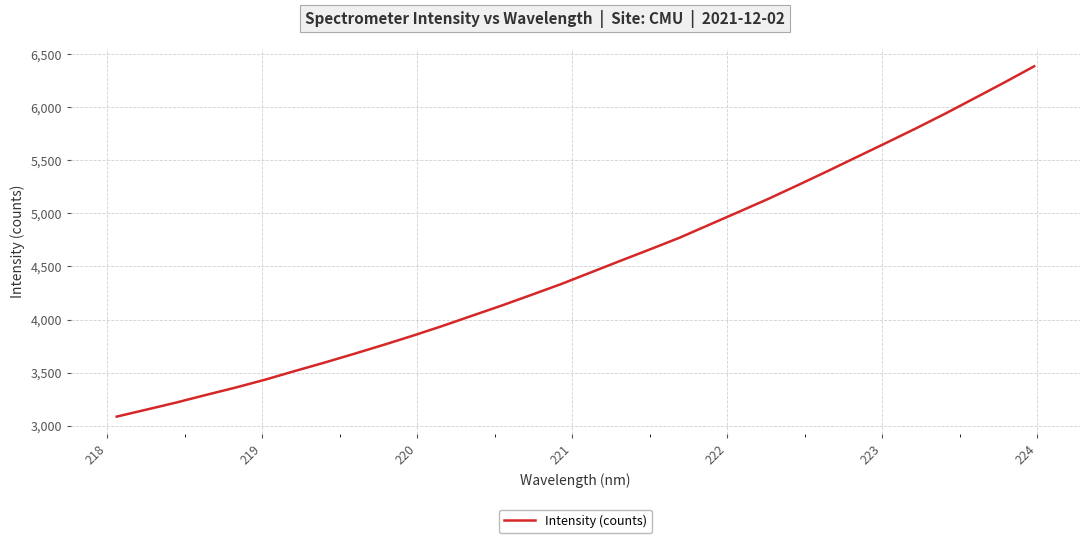

What is the greatest value displayed?

6386.3